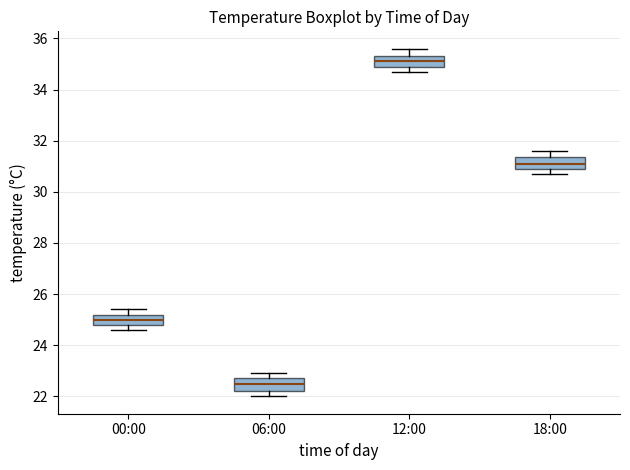

Which box has the highest median line?

12:00